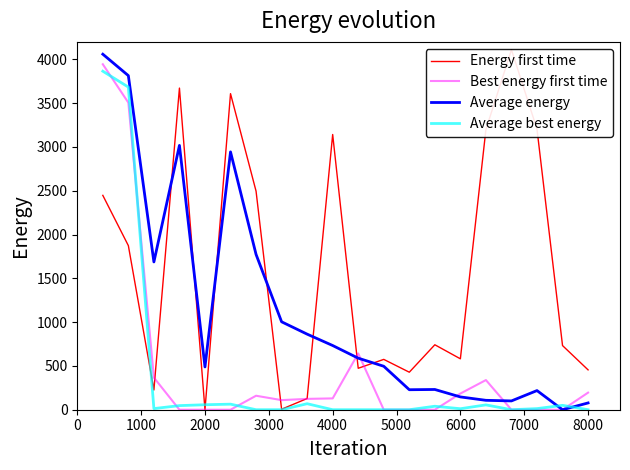

What is the highest value of the Average energy series?

4059.5